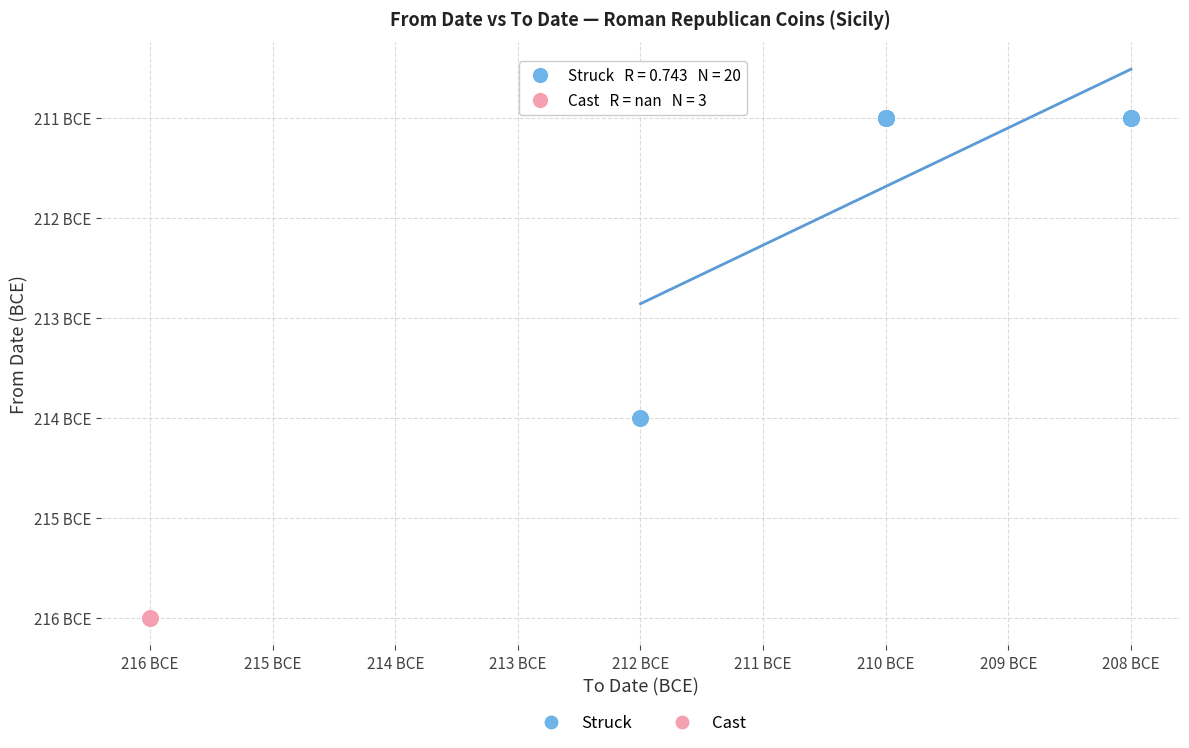

What are all the series names shown in the legend?

Struck, Cast